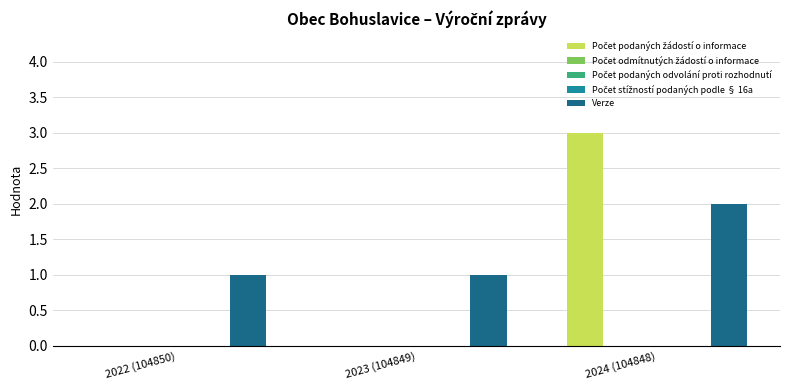

How many groups of bars are there?

3